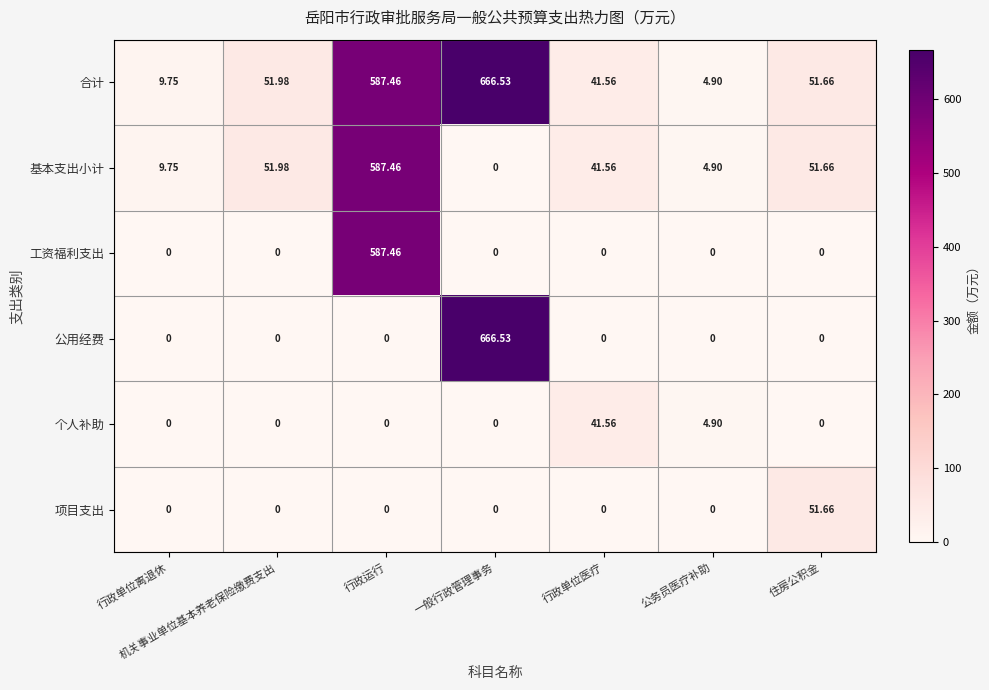

Rank the categories by 合计 value from highest to lowest.

一般行政管理事务, 行政运行, 机关事业单位基本养老保险缴费支出, 住房公积金, 行政单位医疗, 行政单位离退休, 公务员医疗补助